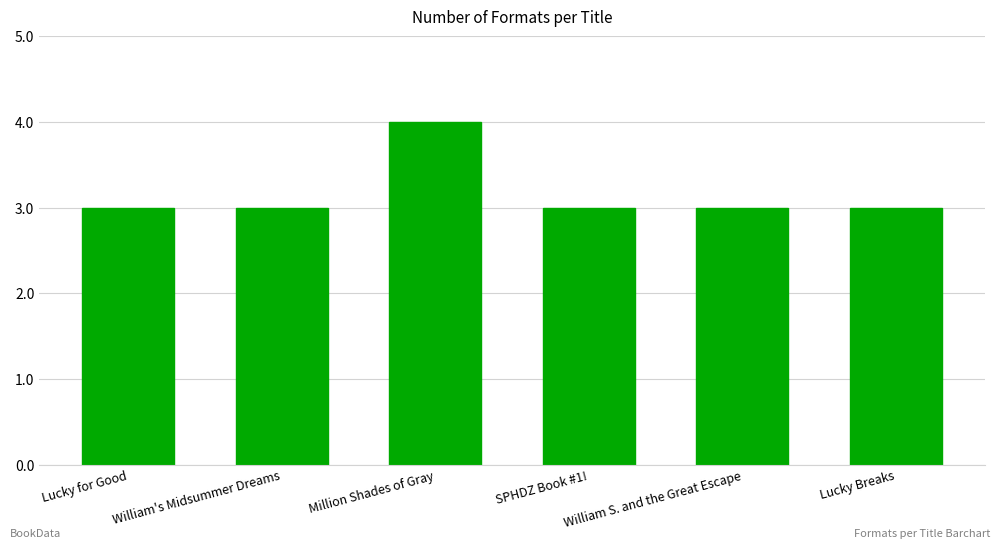

Reading right to left, what are all the values shown in this chart?

3	3	3	4	3	3